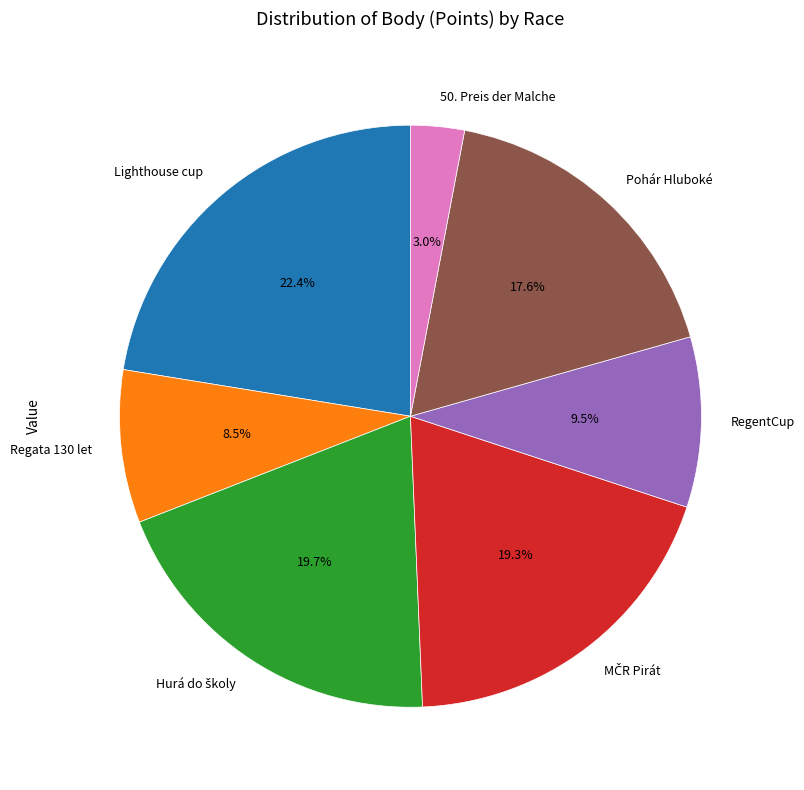

Do RegentCup and Lighthouse cup together represent more than half of the pie?

No